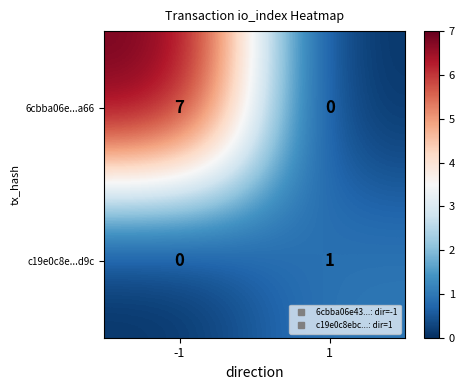

Rank the series at -1 from highest to lowest value.

6cbba06e...a66, c19e0c8e...d9c